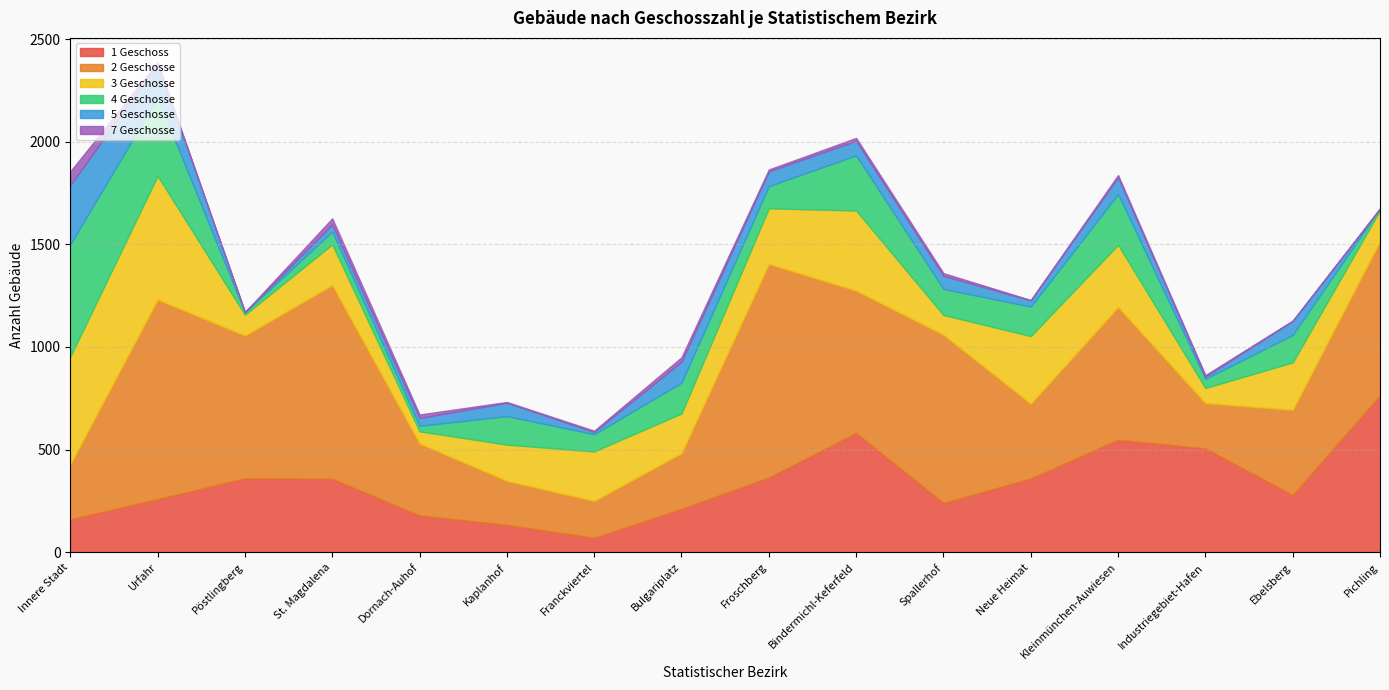

Does the chart have visible grid lines?

Yes